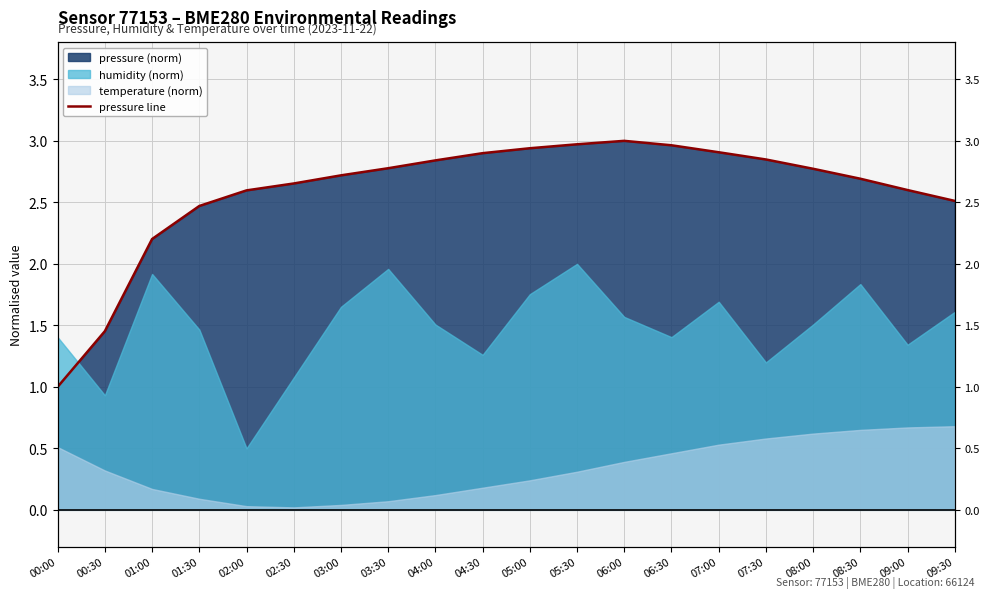

Where is the first local maximum?

06:00